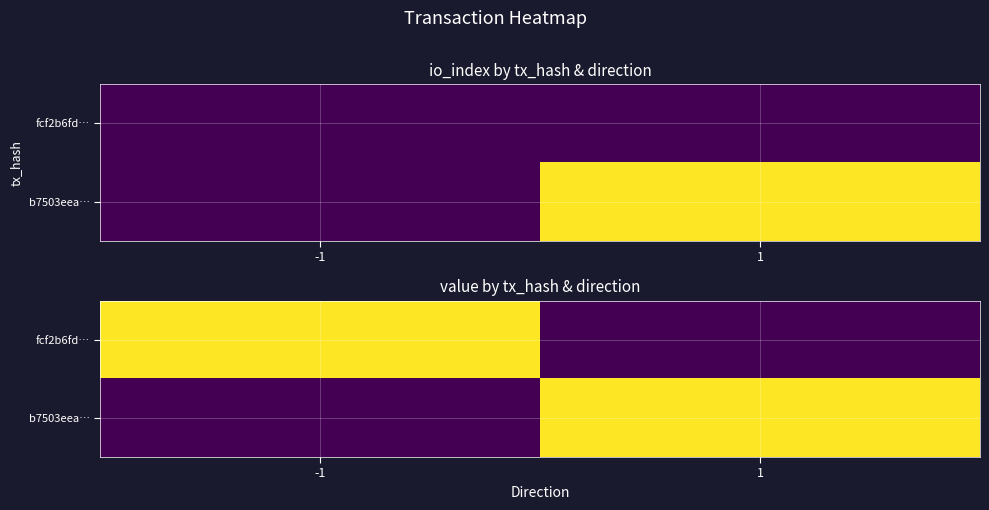

List the labels in order of fcf2b6fd… value, largest first.

-1, 1